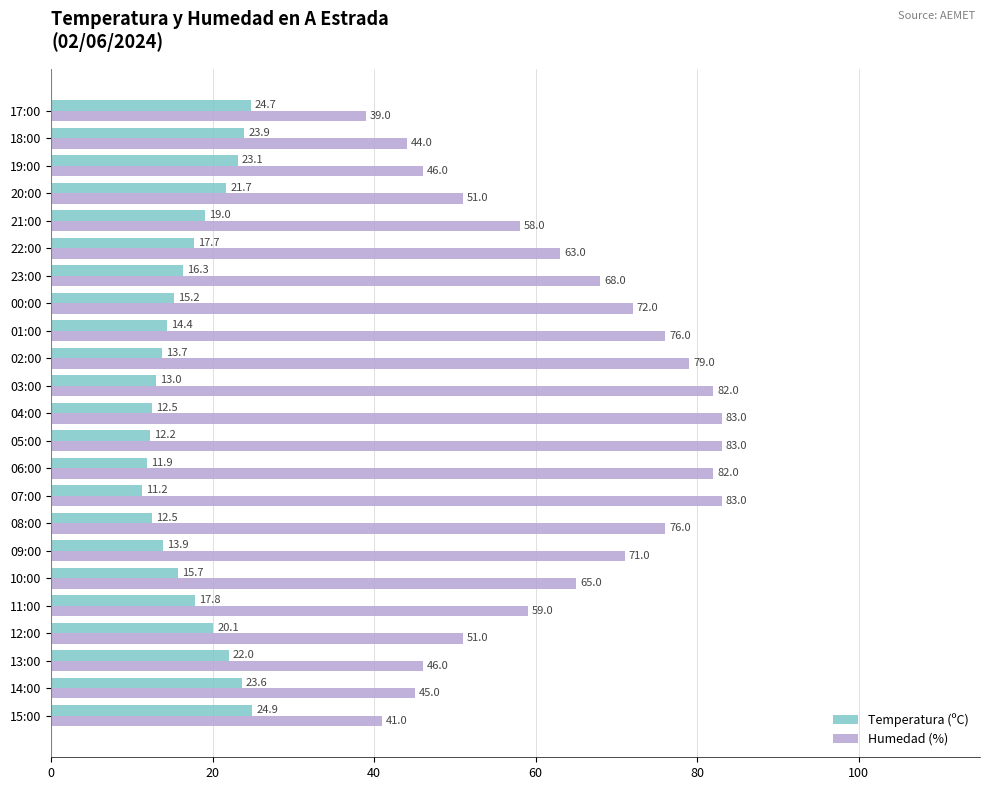

What is the difference between the highest and lowest values at 21:00?

39.0